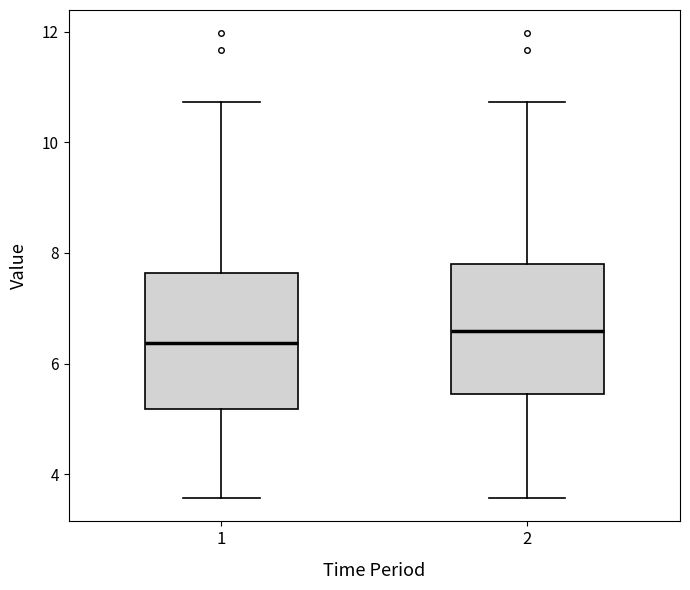

Which box has the highest median line?

2